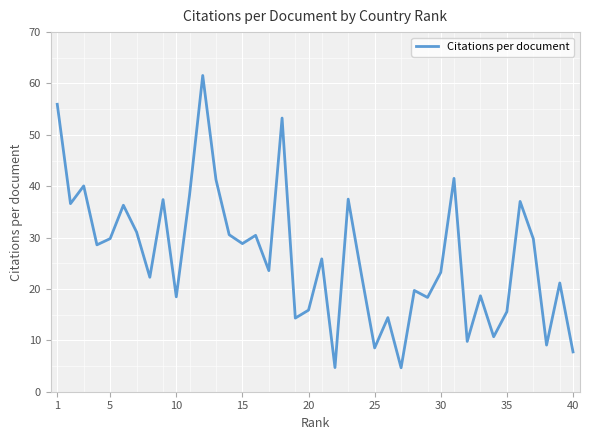

What is the smallest value displayed?

4.7